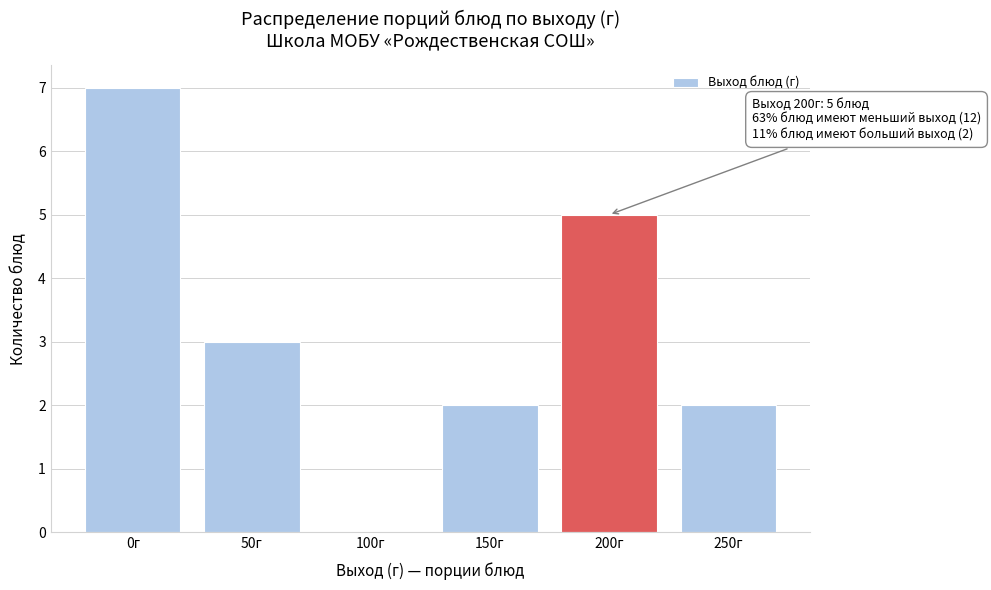

Reading left to right, what are all the values shown in this chart?

0г=7	50г=3	100г=0	150г=2	200г=5	250г=2